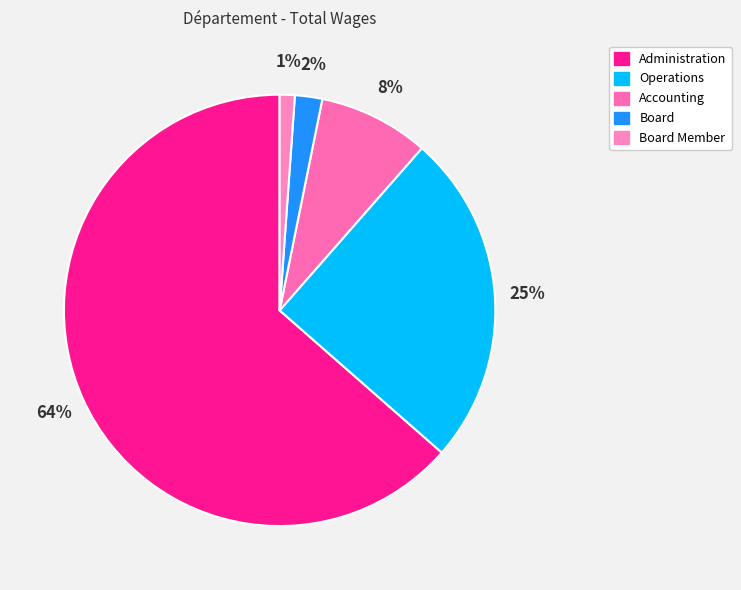

Count the number of slices in the pie.

5